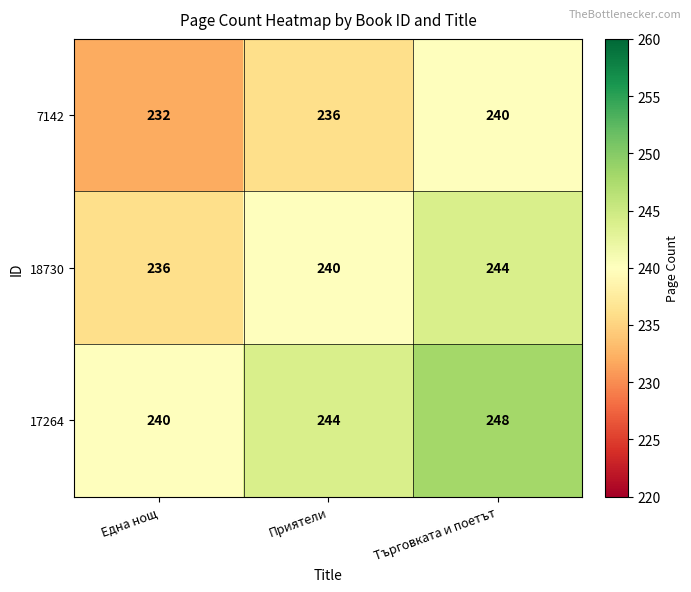

Reading left to right, transcribe all the data shown in this chart.

7142: Една нощ=232	Приятели=236	Търговката и поетът=240
18730: Една нощ=236	Приятели=240	Търговката и поетът=244
17264: Една нощ=240	Приятели=244	Търговката и поетът=248